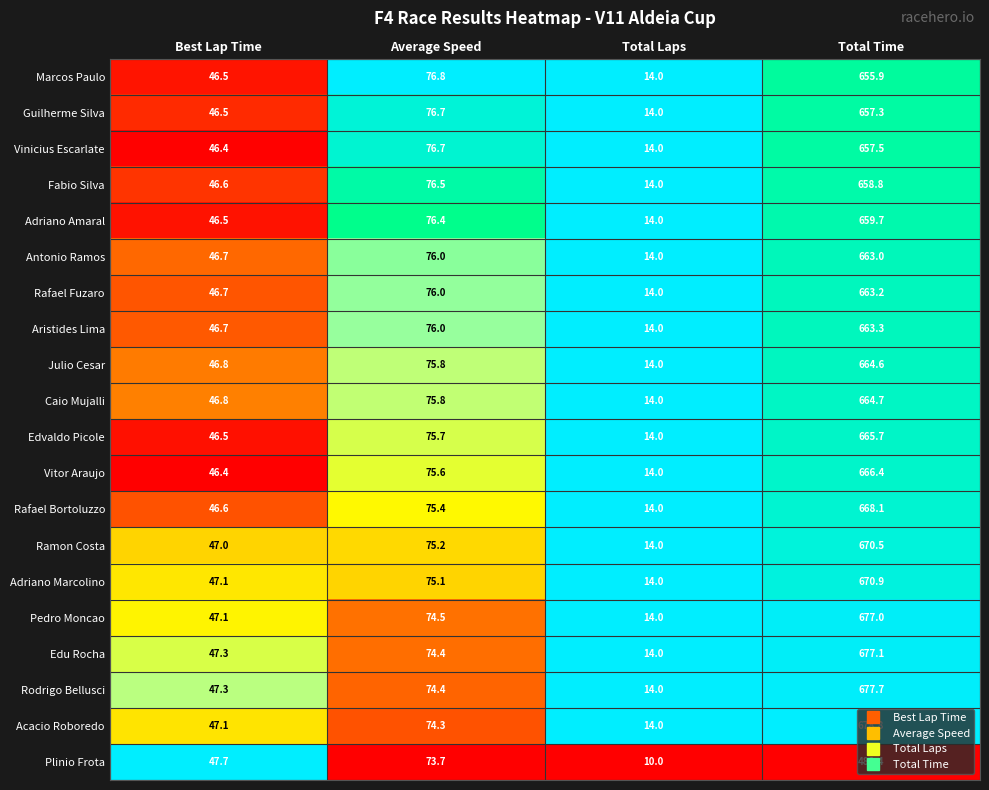

Which series has the largest range (max minus min)?

Acacio Roboredo